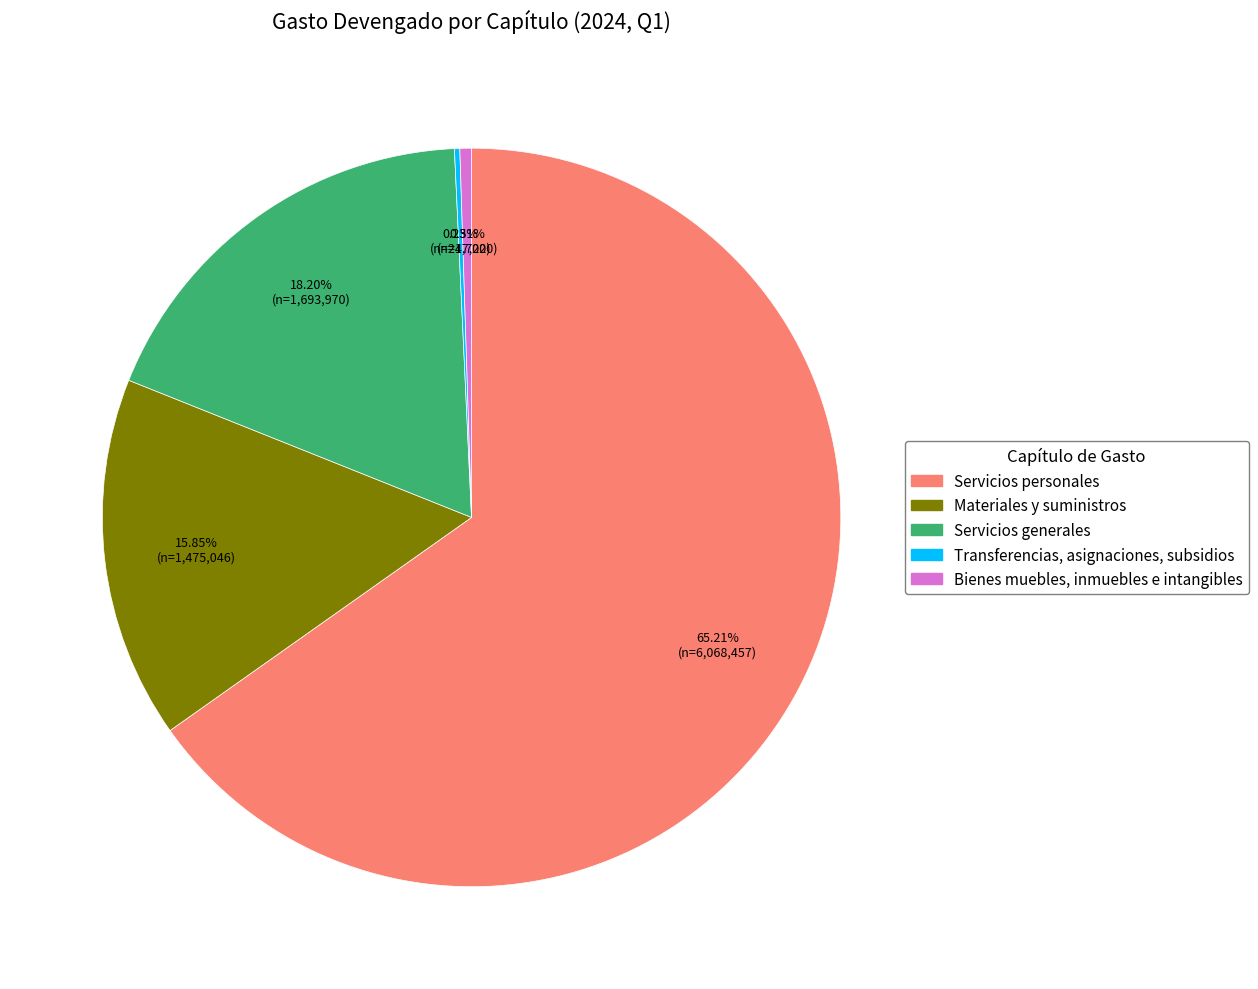

Does any single category account for the majority?

Yes